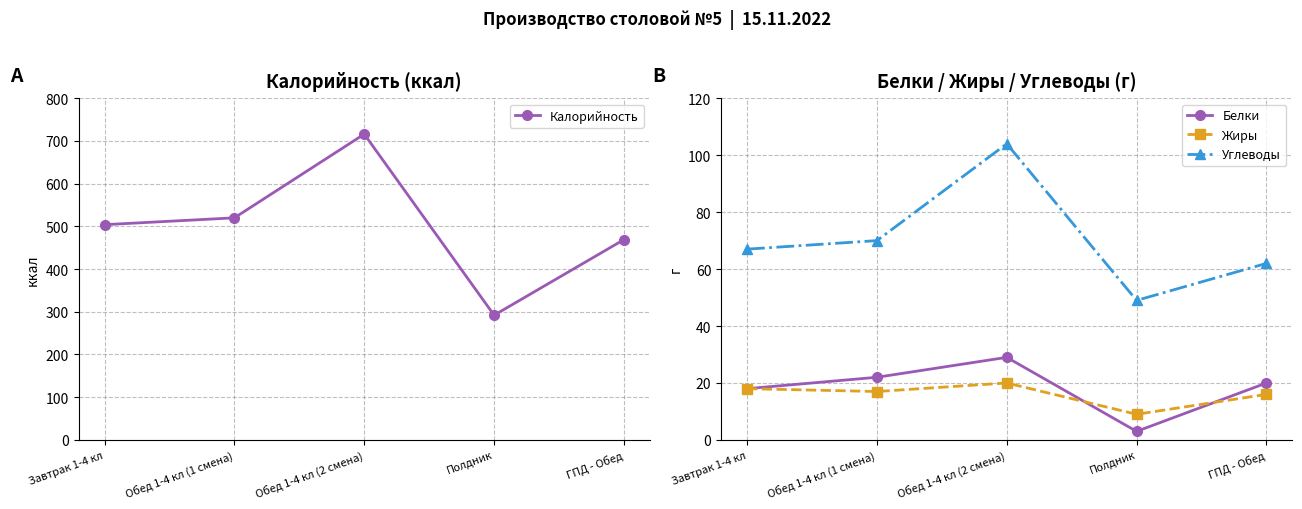

What is the difference between the second highest and second lowest values in the Белки series?

4